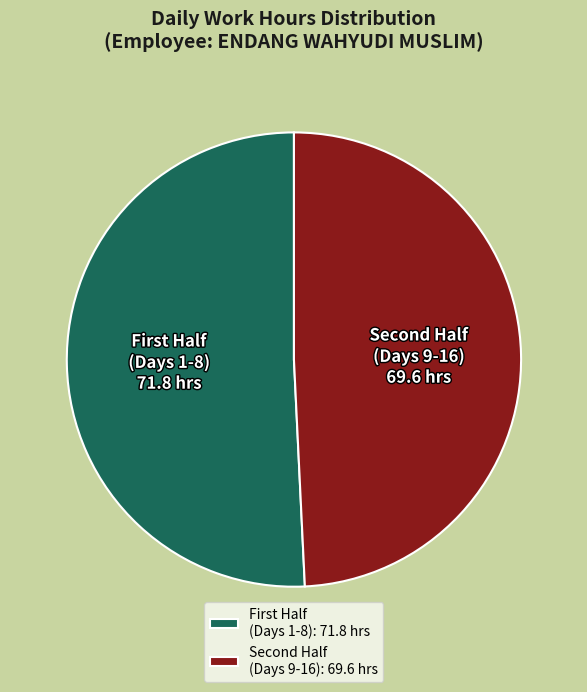

Does any single category account for the majority?

Yes